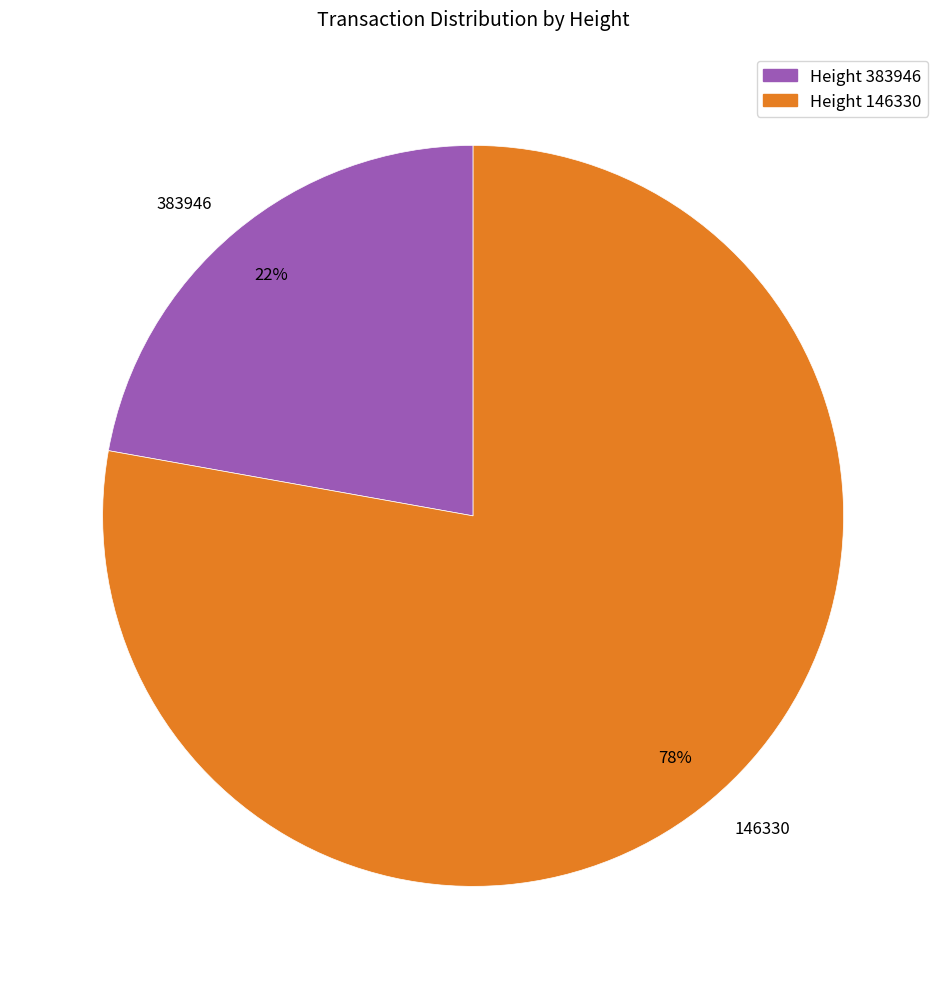

Do 383946 and 146330 together represent more than half of the pie?

Yes